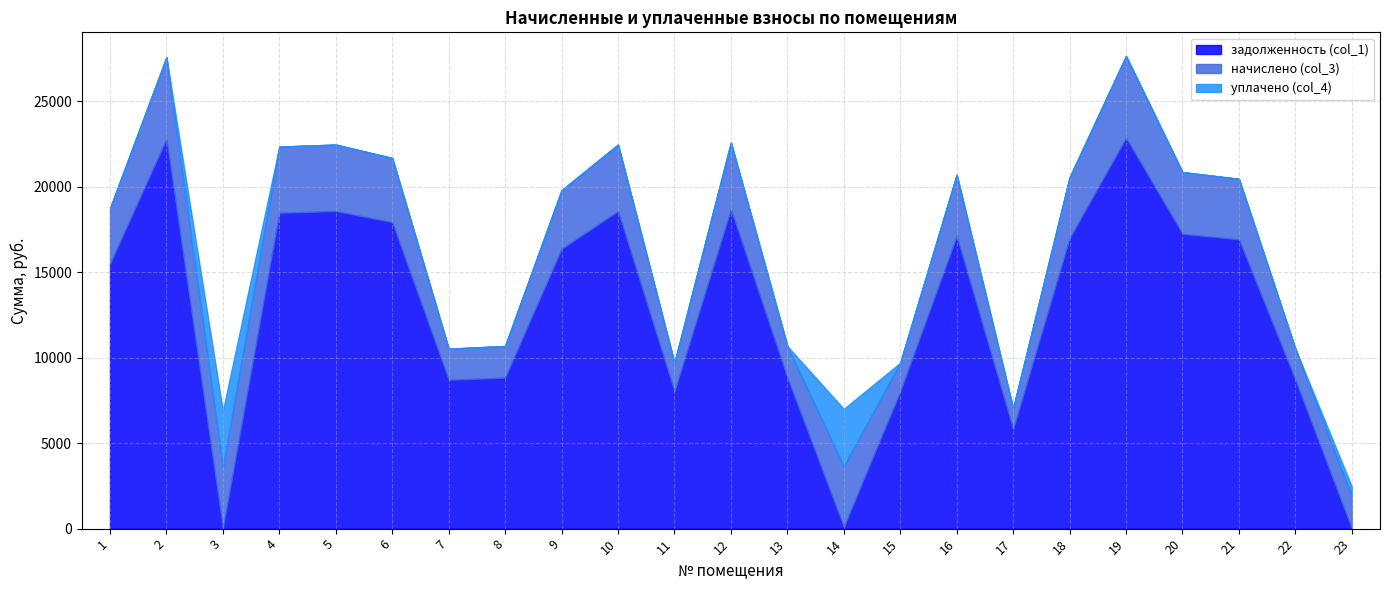

Between 11 and 7, which is larger?

7